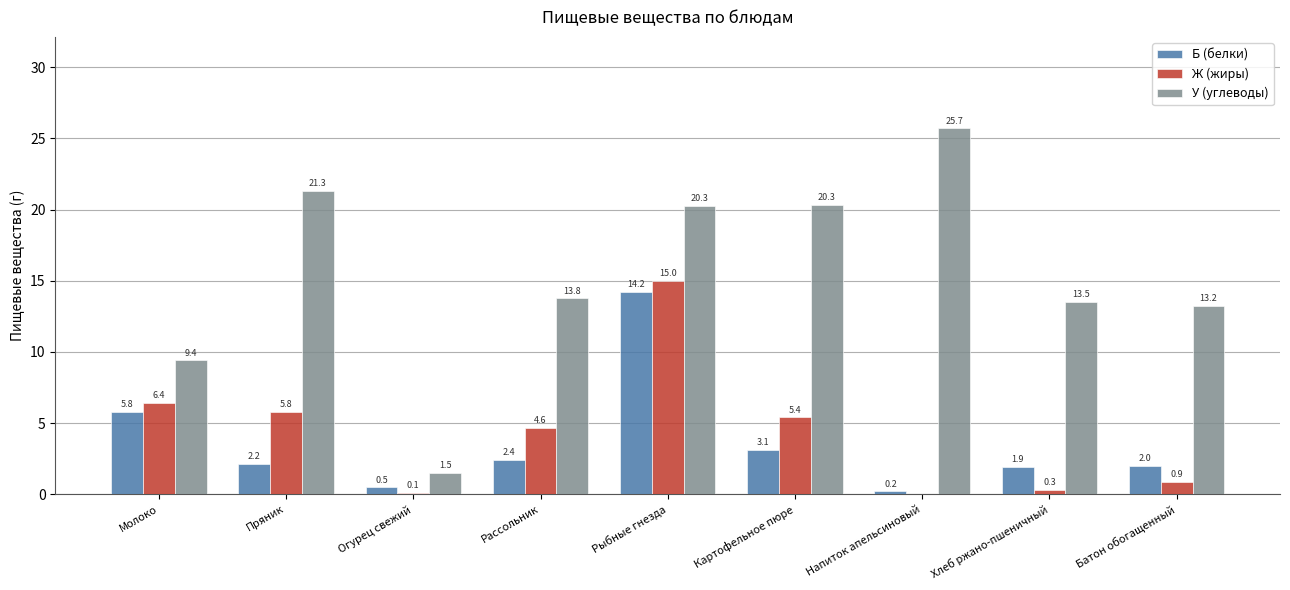

How many groups of bars are there?

9